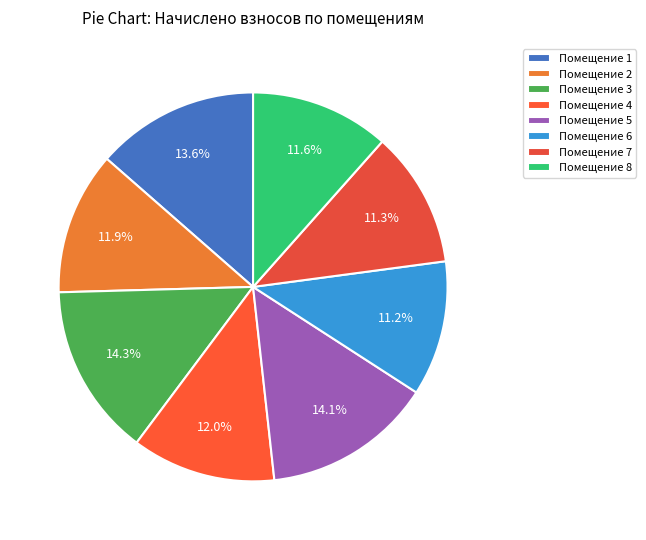

Does any single category account for the majority?

No